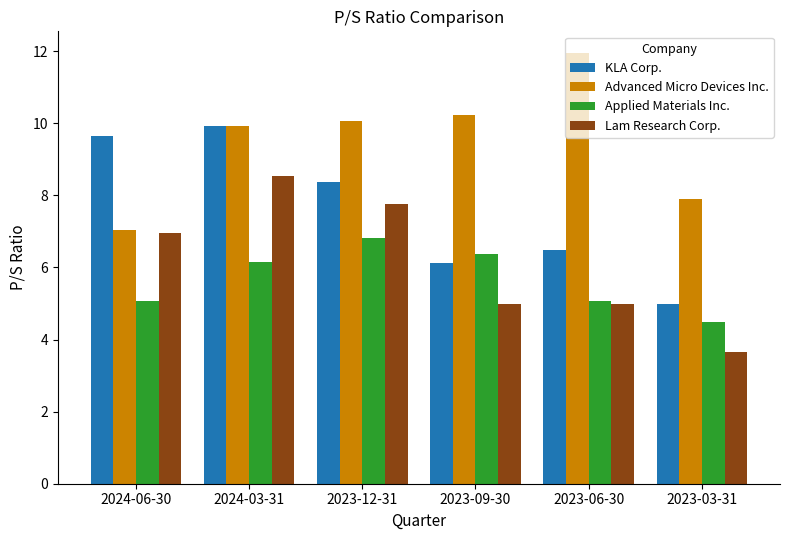

Is it true that Lam Research Corp. equals 5.0 at 2023-06-30?

True